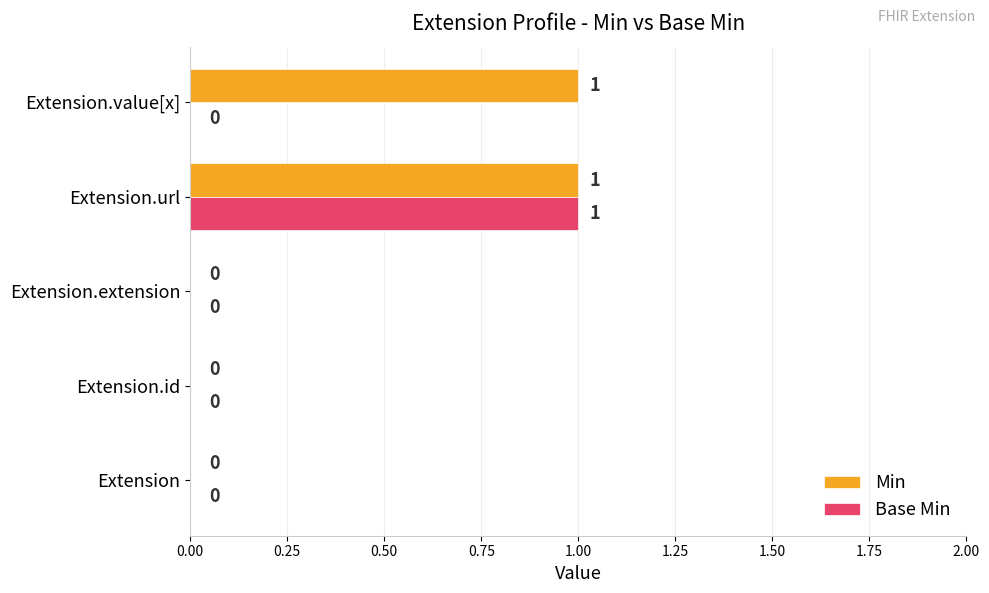

Which series has the largest total across all categories?

Min